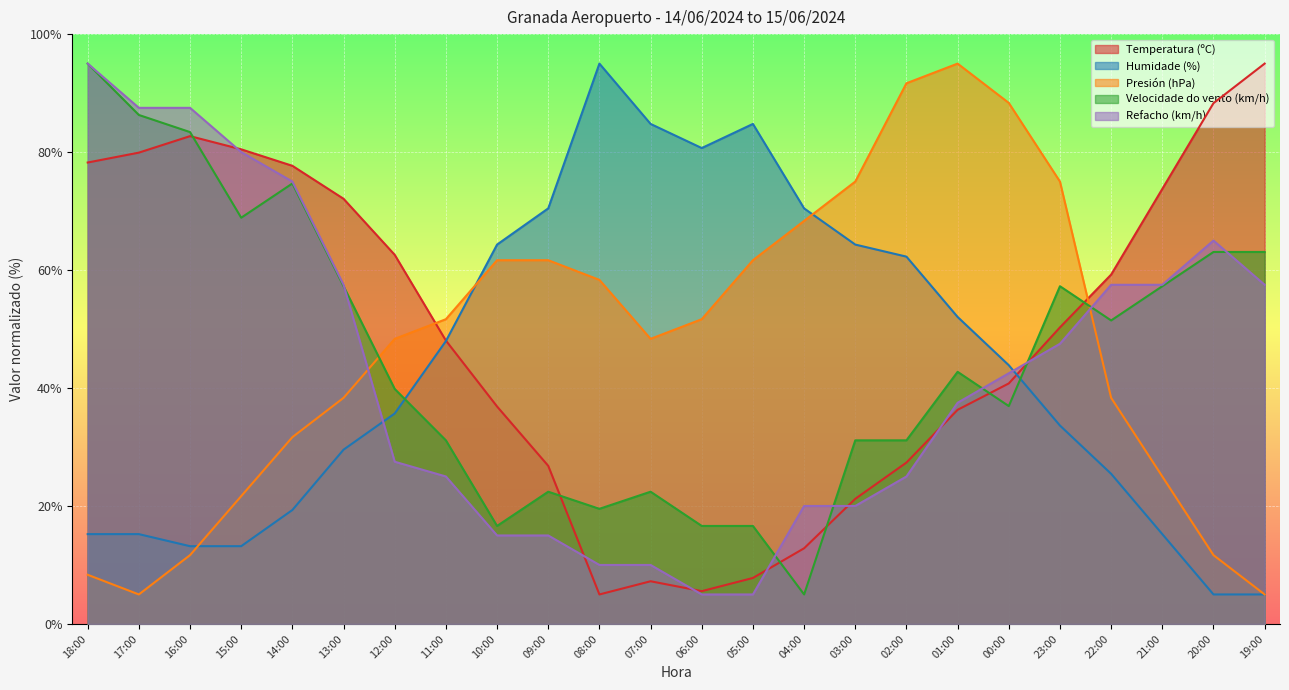

What are all the series names shown in the legend?

Temperatura (ºC), Humidade (%), Presión (hPa), Velocidade do vento (km/h), Refacho (km/h)